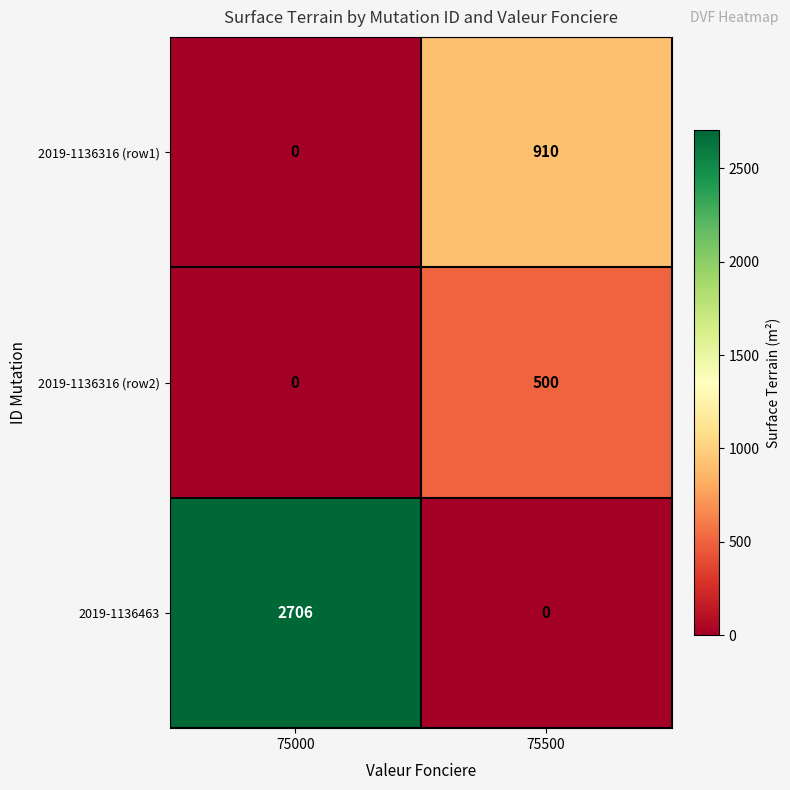

Which category has the lowest value in the 2019-1136316 (row1) series?

75000